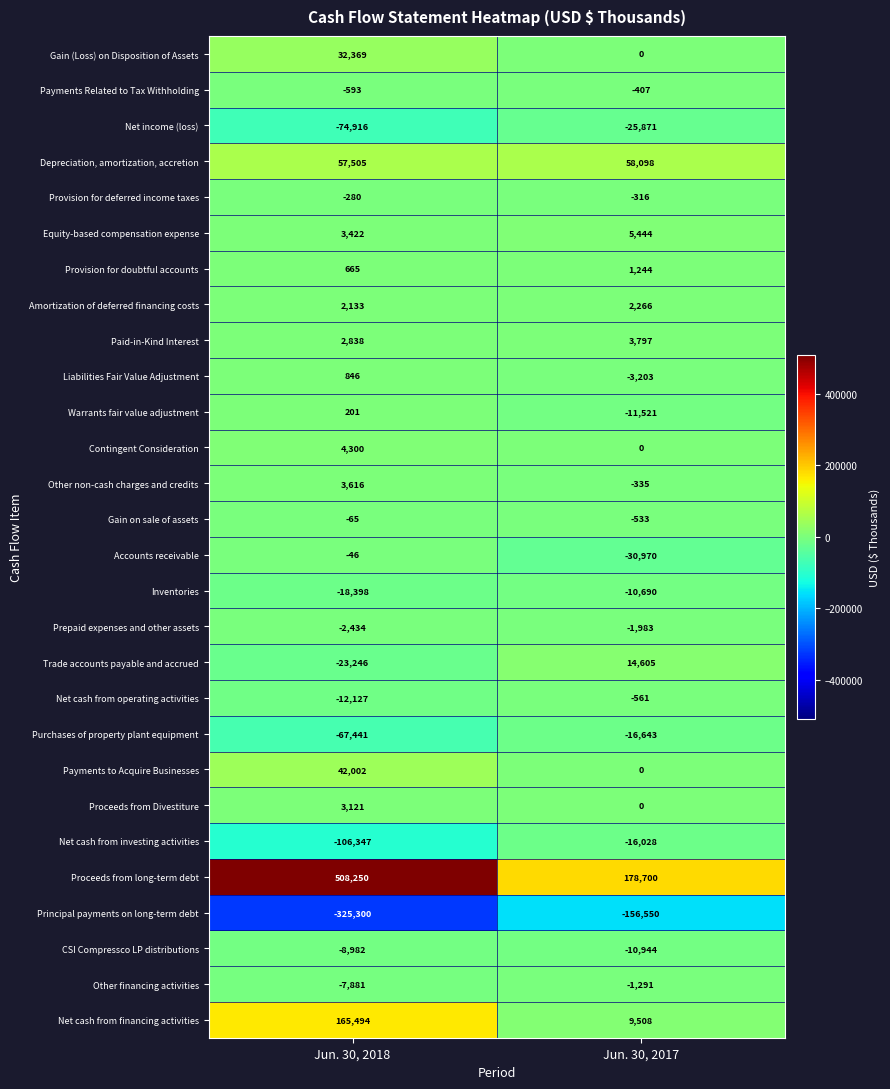

At which category does the chart reach its minimum across all series?

Jun. 30, 2018